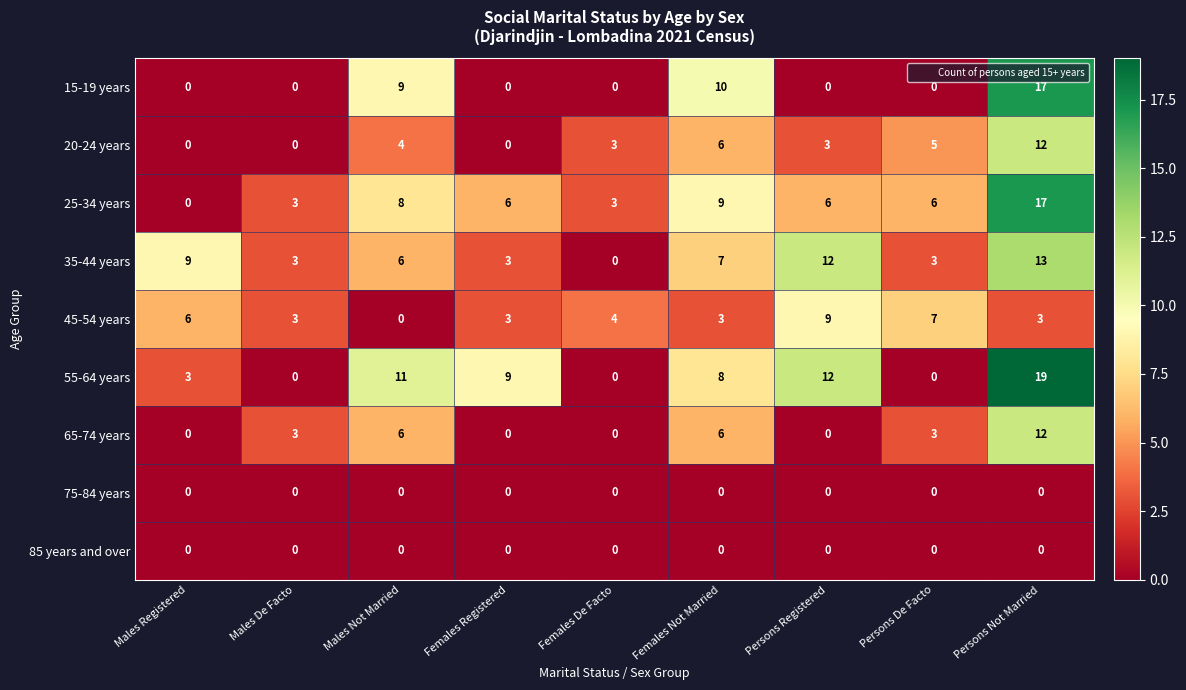

Is it true that 45-54 years equals 5 at Males De Facto?

False